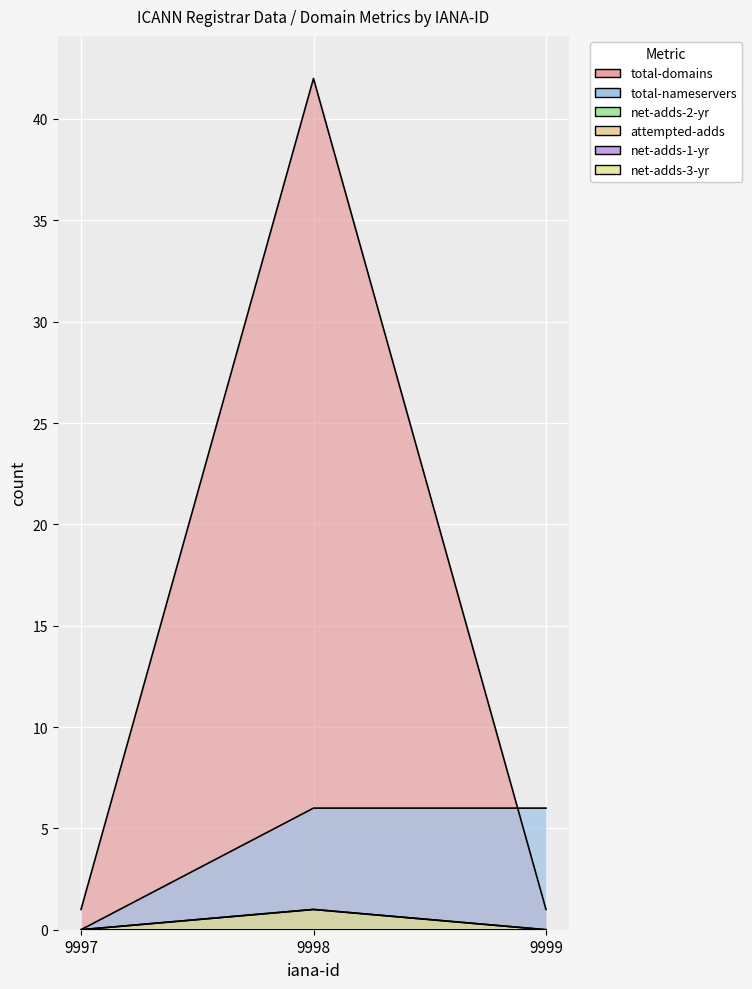

At which label does attempted-adds reach its peak?

9998